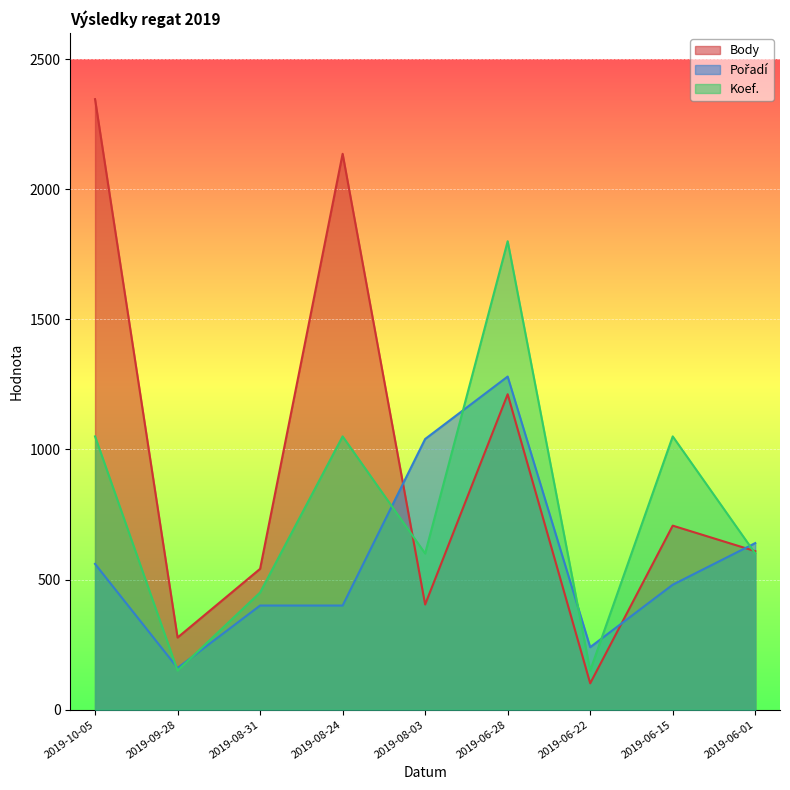

What is the sum of the Pořadí values at 2019-08-03 and 2019-06-15?

1520